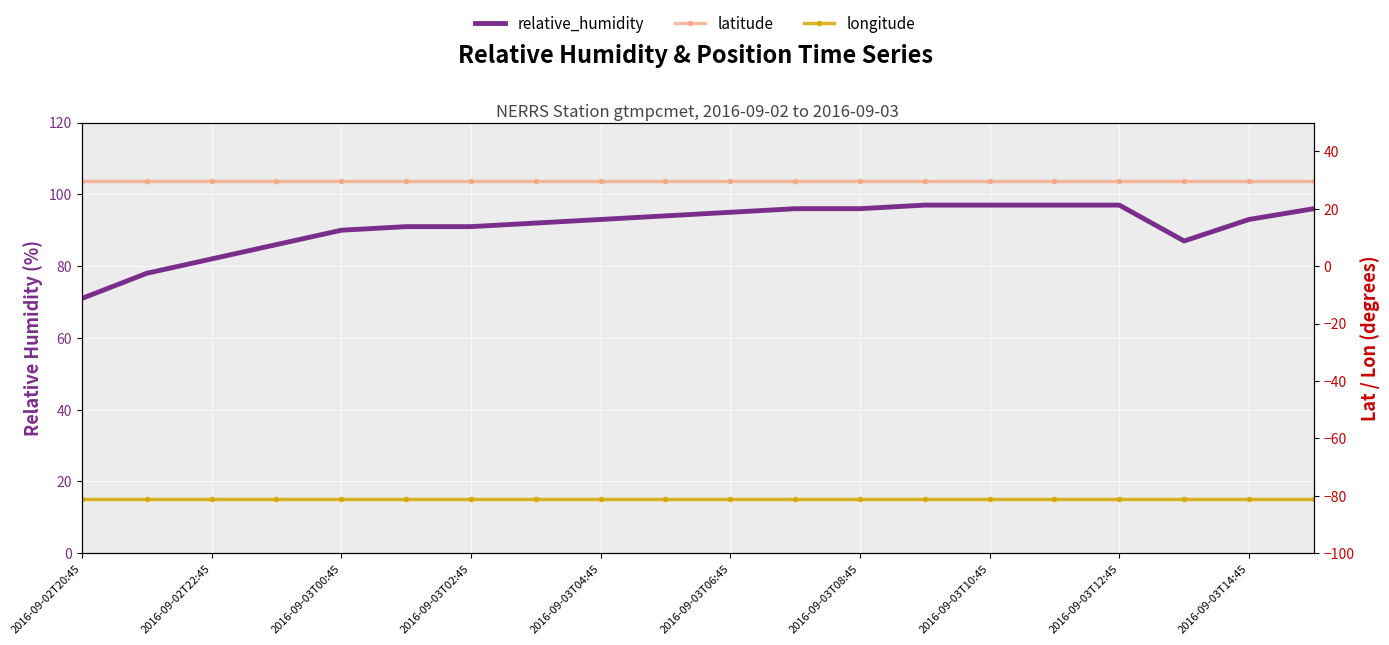

List the series in order of their overall mean, lowest first.

longitude, latitude, relative_humidity